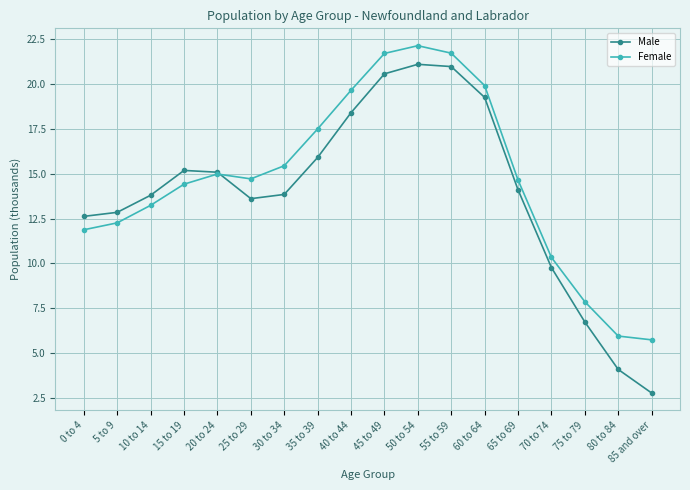

What is the total value across all series at 55 to 59?

42.6